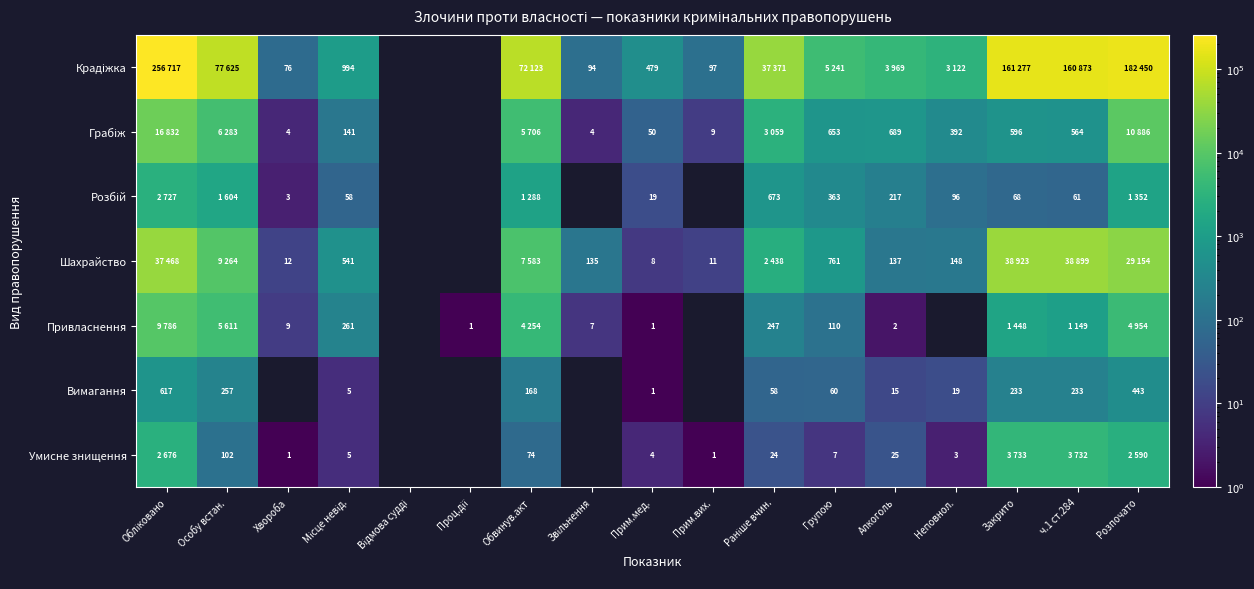

The Вимагання series shows 450 at Особу встан.. True or false?

False